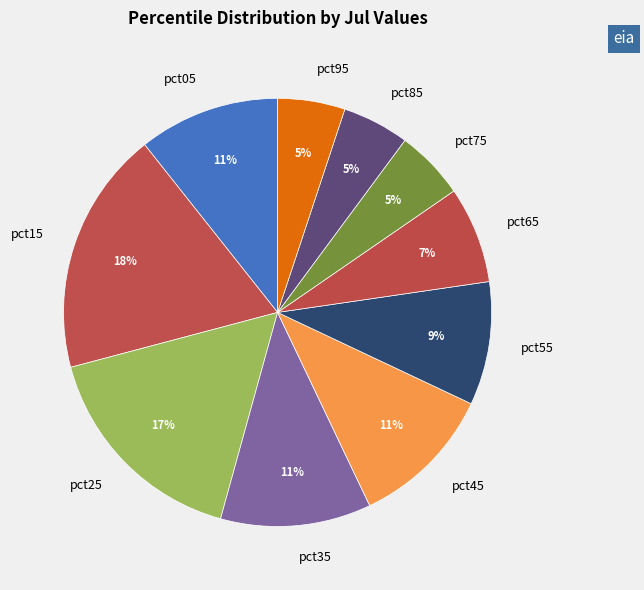

To the nearest percent, what is the difference between the pct55 and pct15 slice percentages?

9%